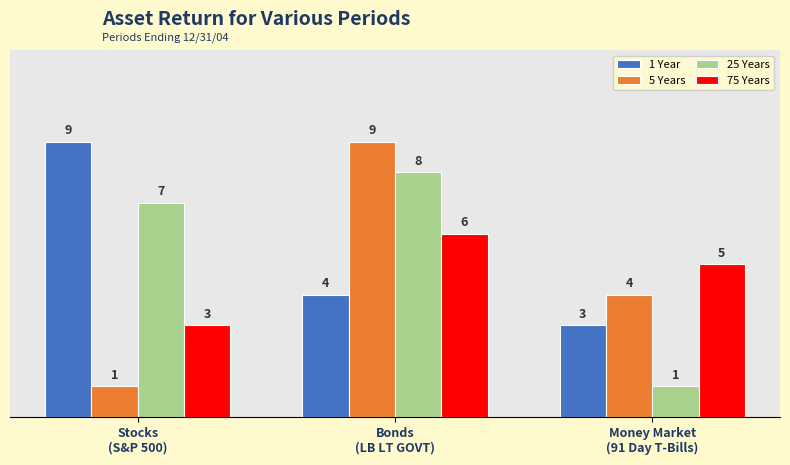

What is the label of the 1st bar from the left?

Stocks
(S&P 500)